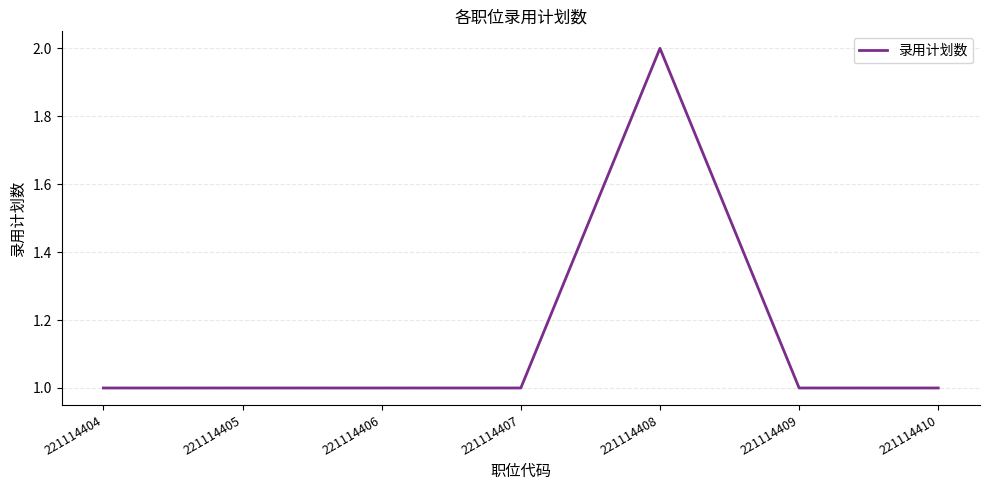

Count the values in the range 1 to 2.

7